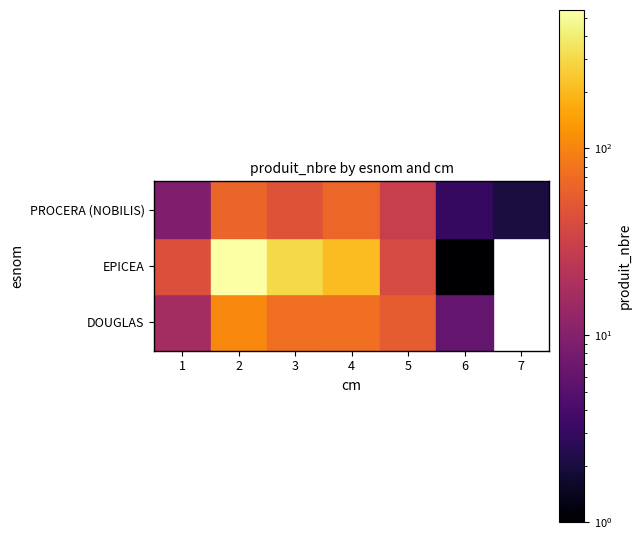

What is the difference between the second highest and second lowest values in the PROCERA (NOBILIS) series?

53